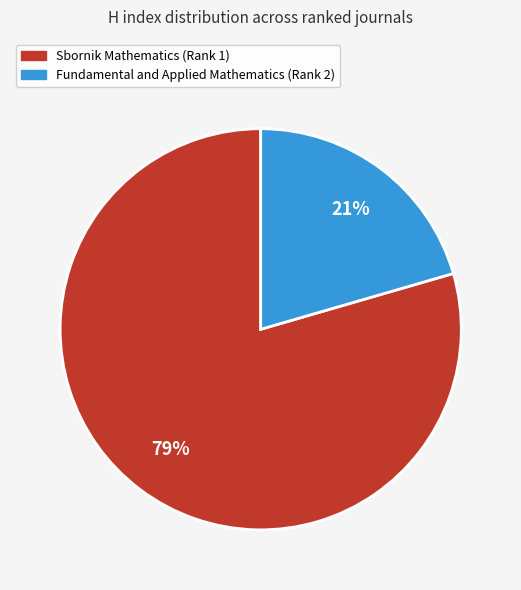

To the nearest percent, what percentage of the pie is Sbornik Mathematics (Rank 1)?

79%